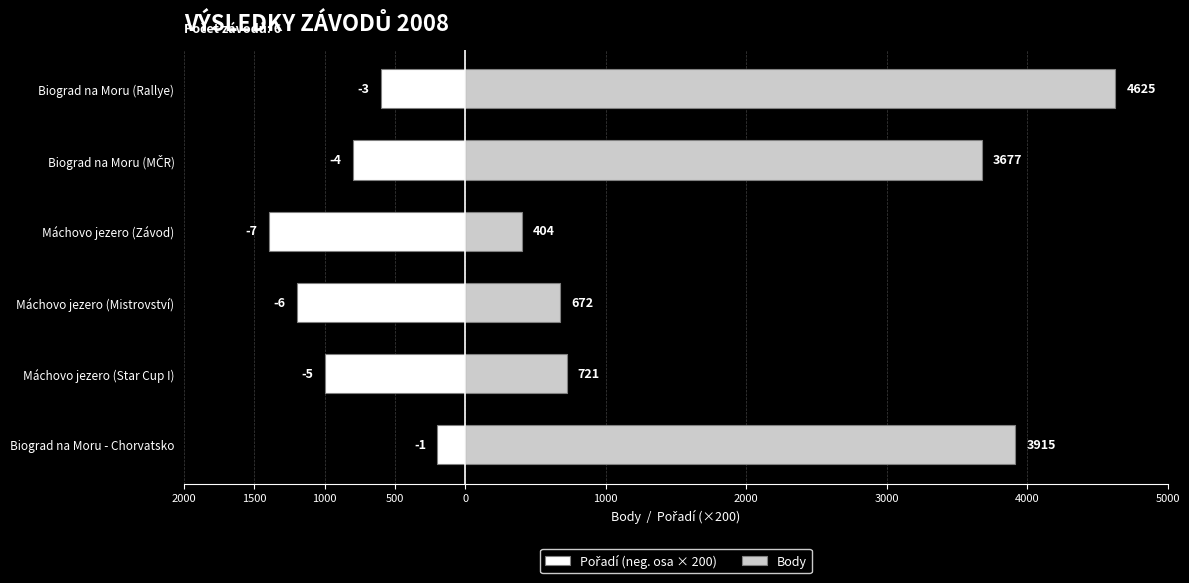

How many bars are there in each group?

2